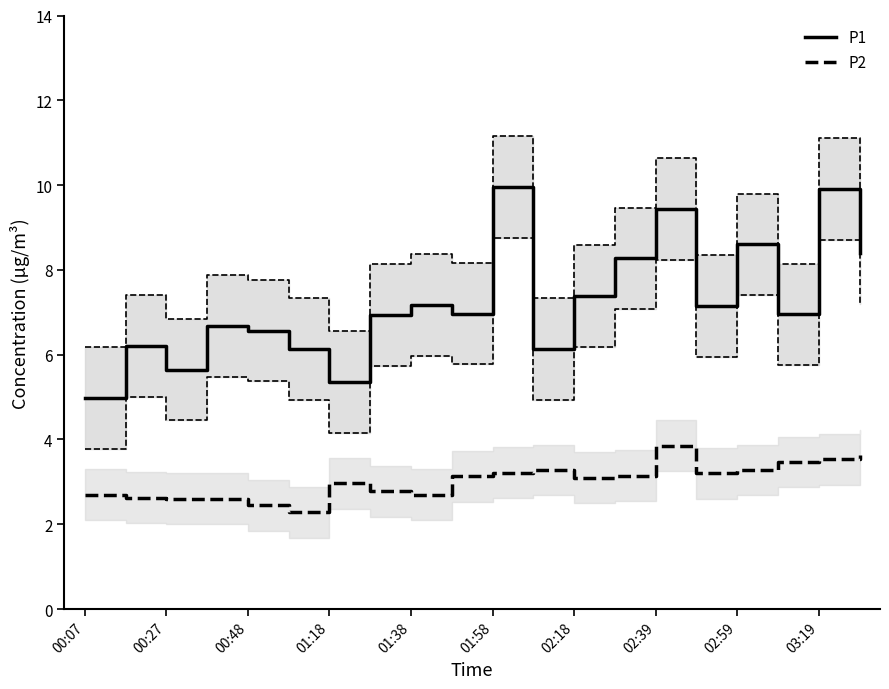

Which series changed the most between 01:38 and 19?

P1